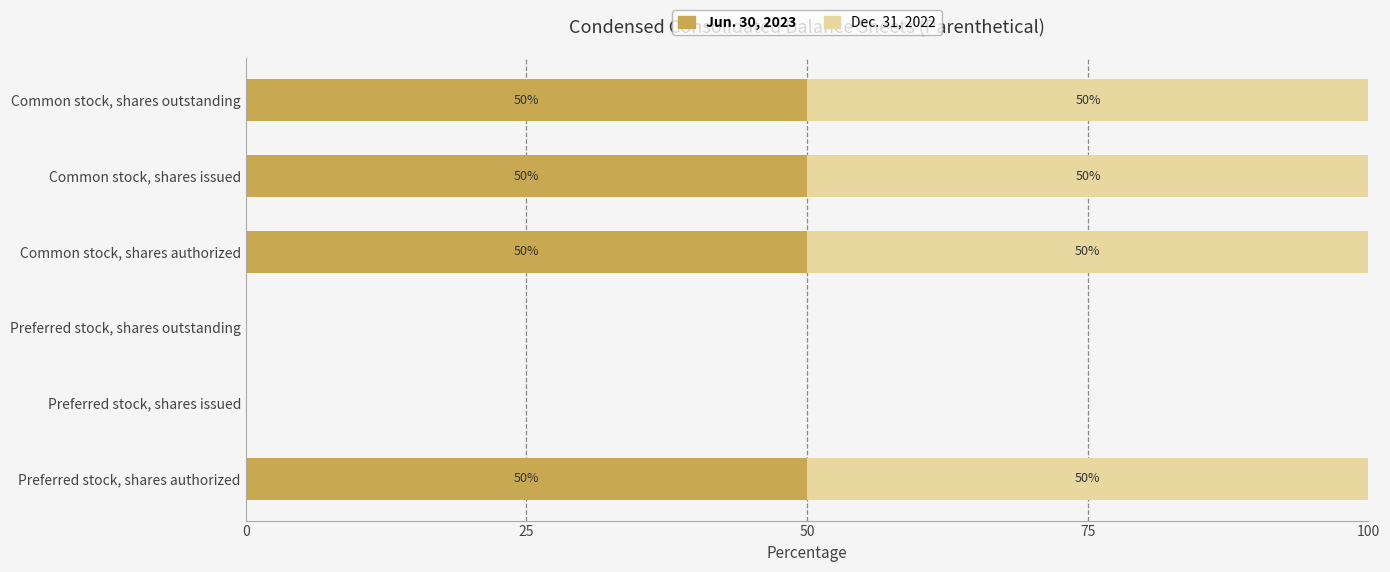

Is it true that Jun. 30, 2023 equals 0.0 at Preferred stock, shares issued?

True